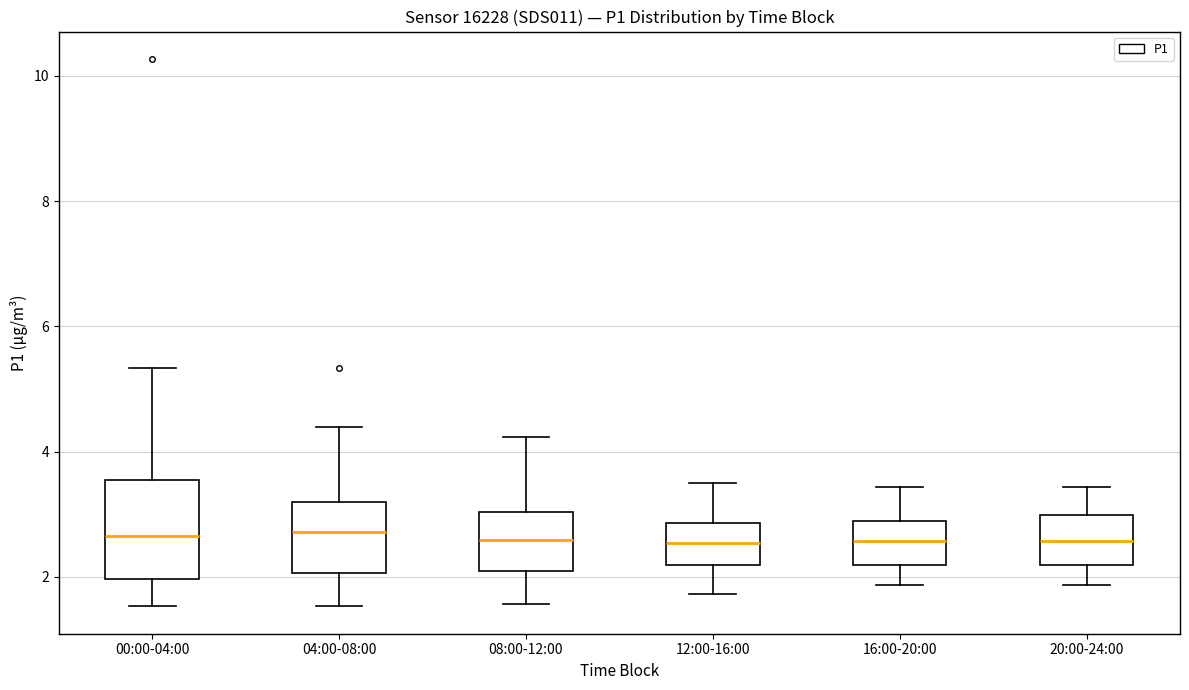

Where does the lower whisker of the box for 00:00-04:00 end on the y-axis? The values are not printed on the chart, so give them approximately, as read against the axis.

1.6